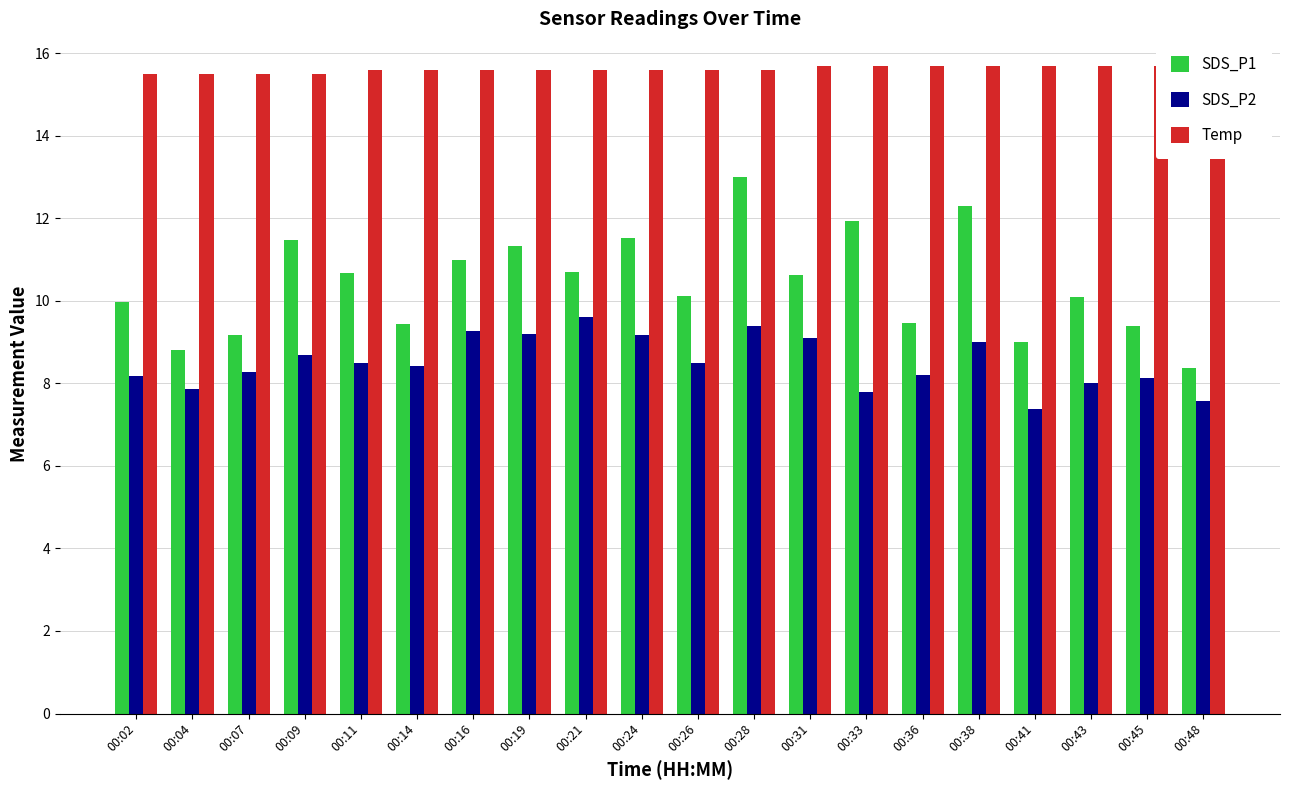

What are all the series names shown in the legend?

SDS_P1, SDS_P2, Temp